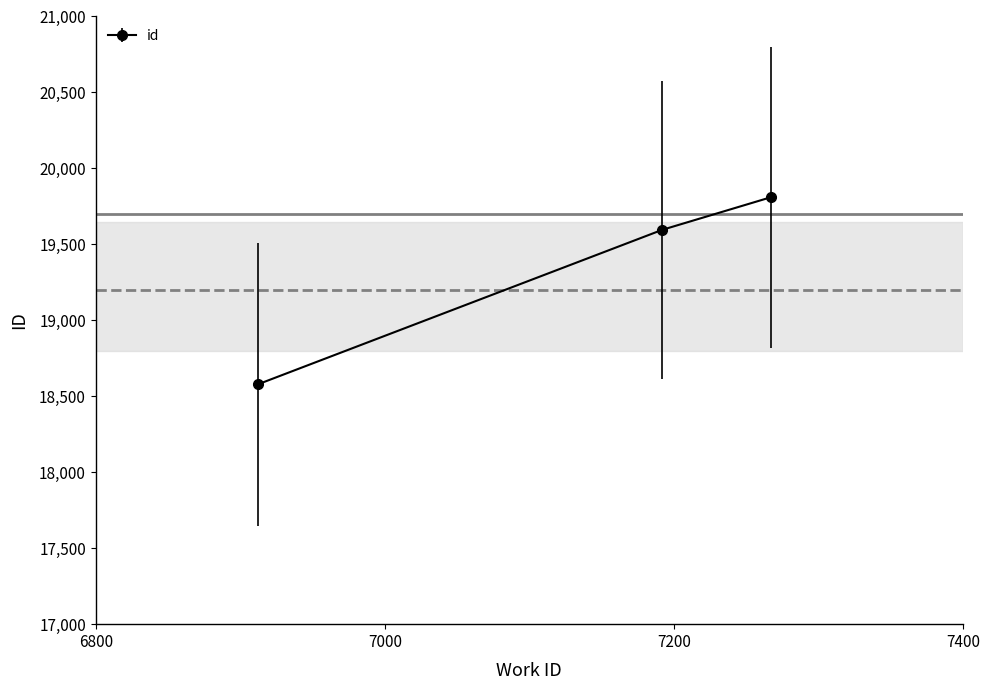

What is the difference between the maximum and minimum values?

1232